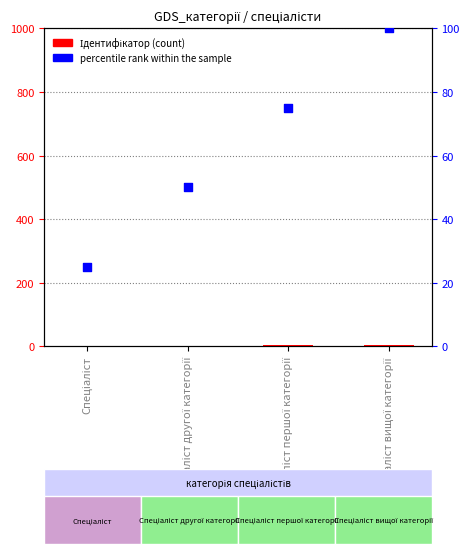

What is the total value across all series at Спеціаліст першої категорії?

78